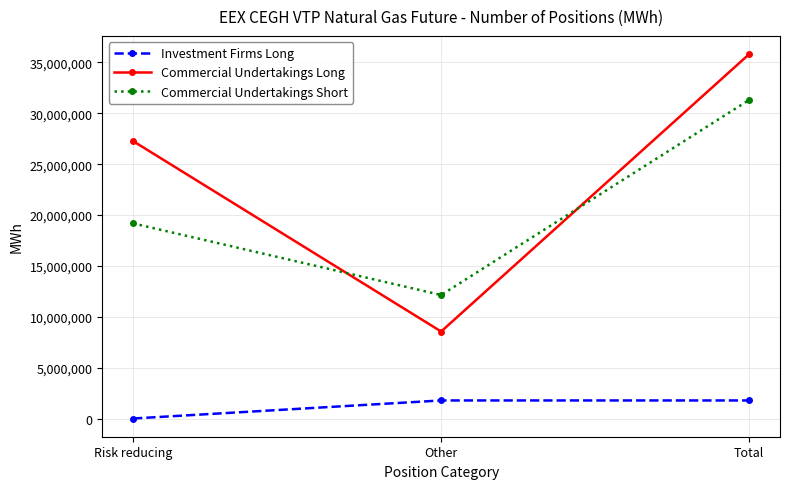

Is it true that Commercial Undertakings Short equals 20114590 at Other?

False